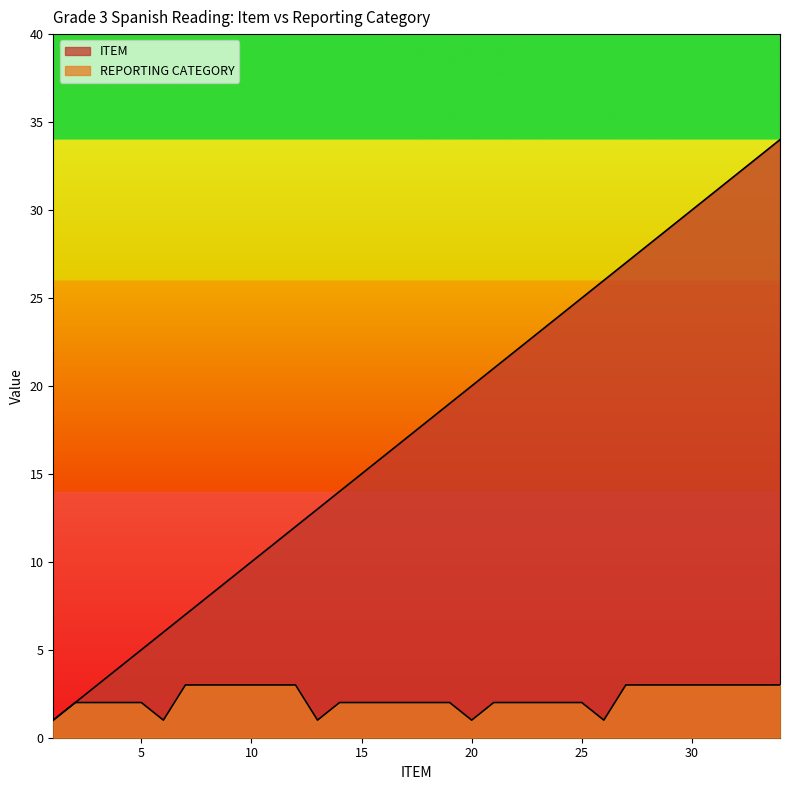

What is the lowest value of the ITEM series?

1